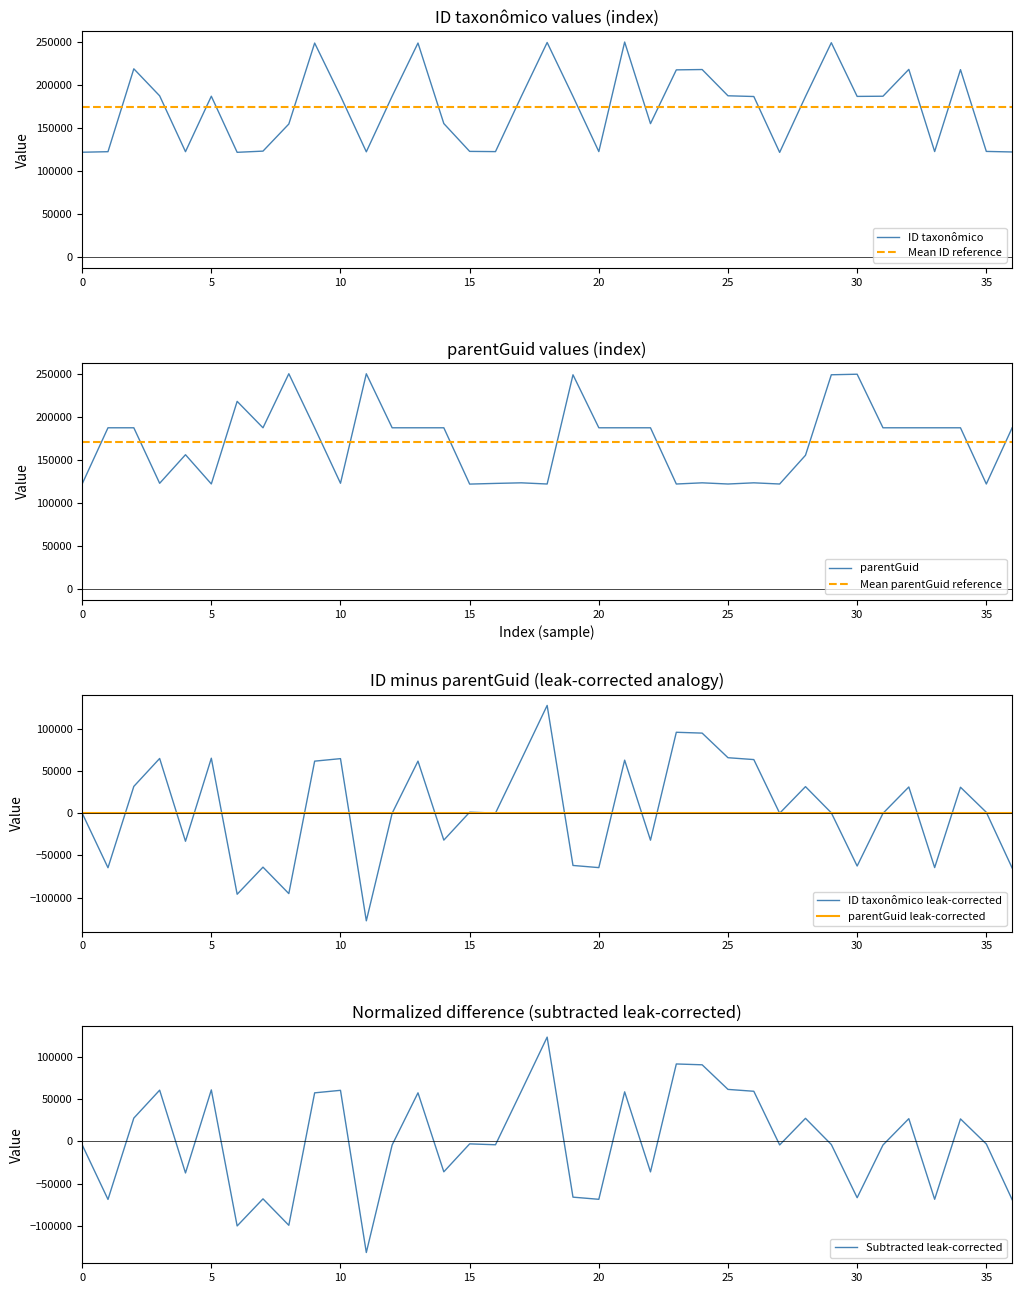

What is the label of the 17th point from the left?

122732